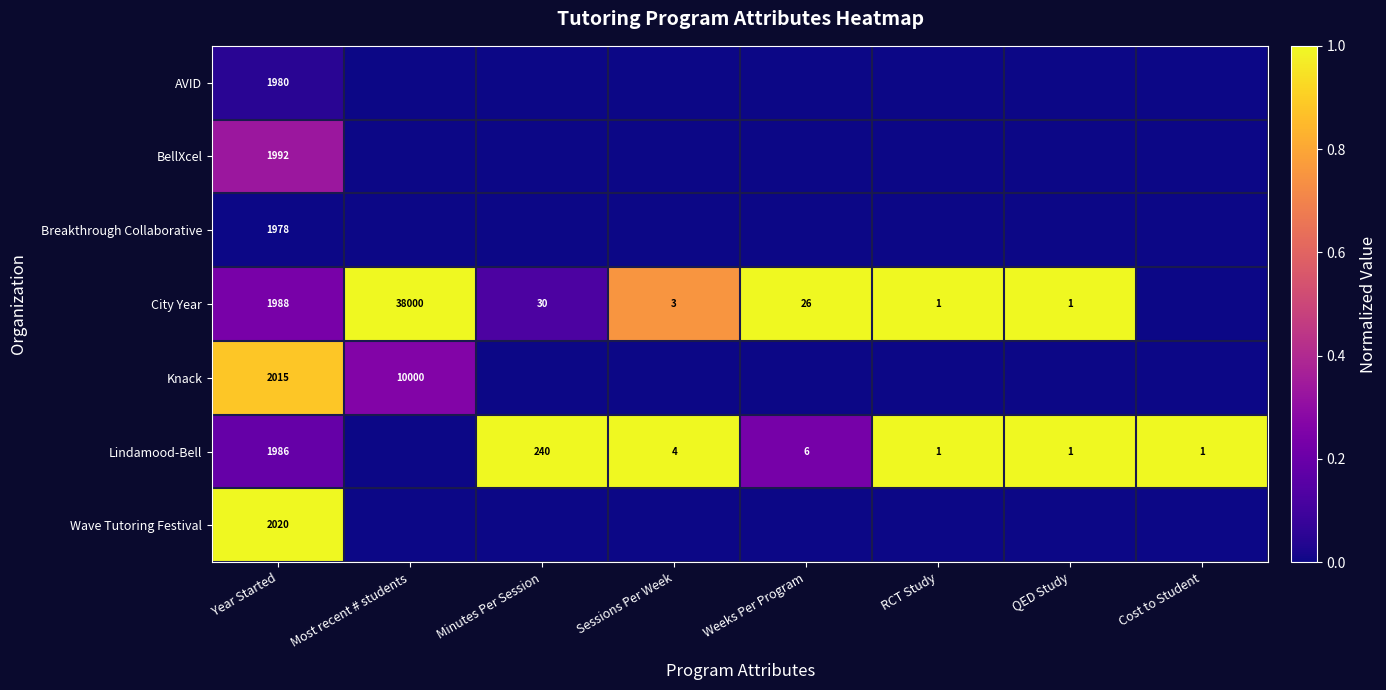

The value of City Year at QED Study is 1. True or false?

True